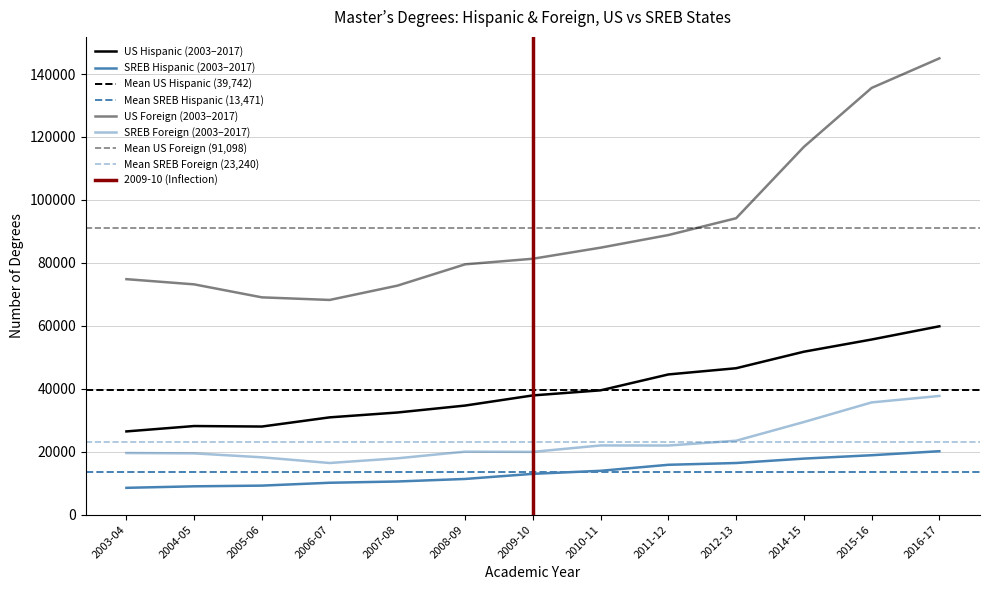

Which series has the largest range (max minus min)?

US Foreign